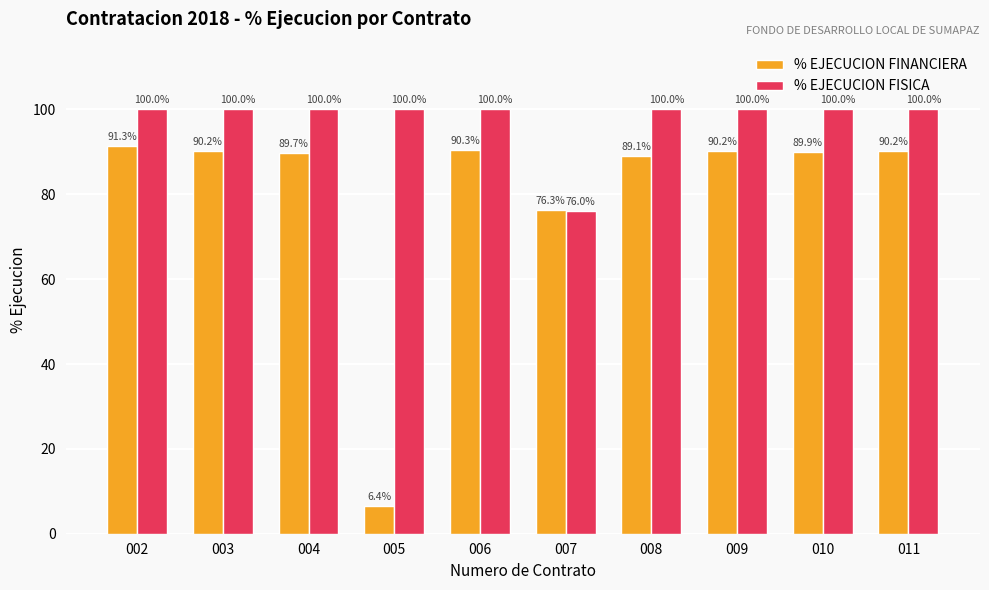

What is the difference between the second highest and second lowest values in the % EJECUCION FINANCIERA series?

14.1